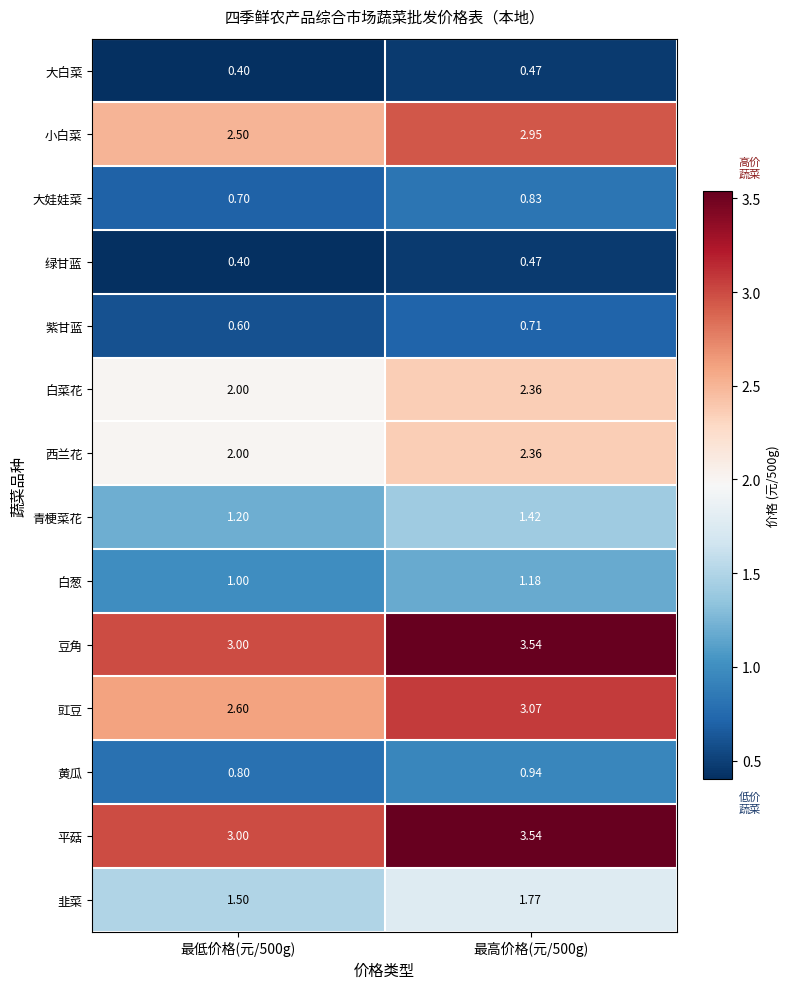

Is the value of 黄瓜 at 最高价格(元/500g) greater than the value of 小白菜 at 最低价格(元/500g)?

No